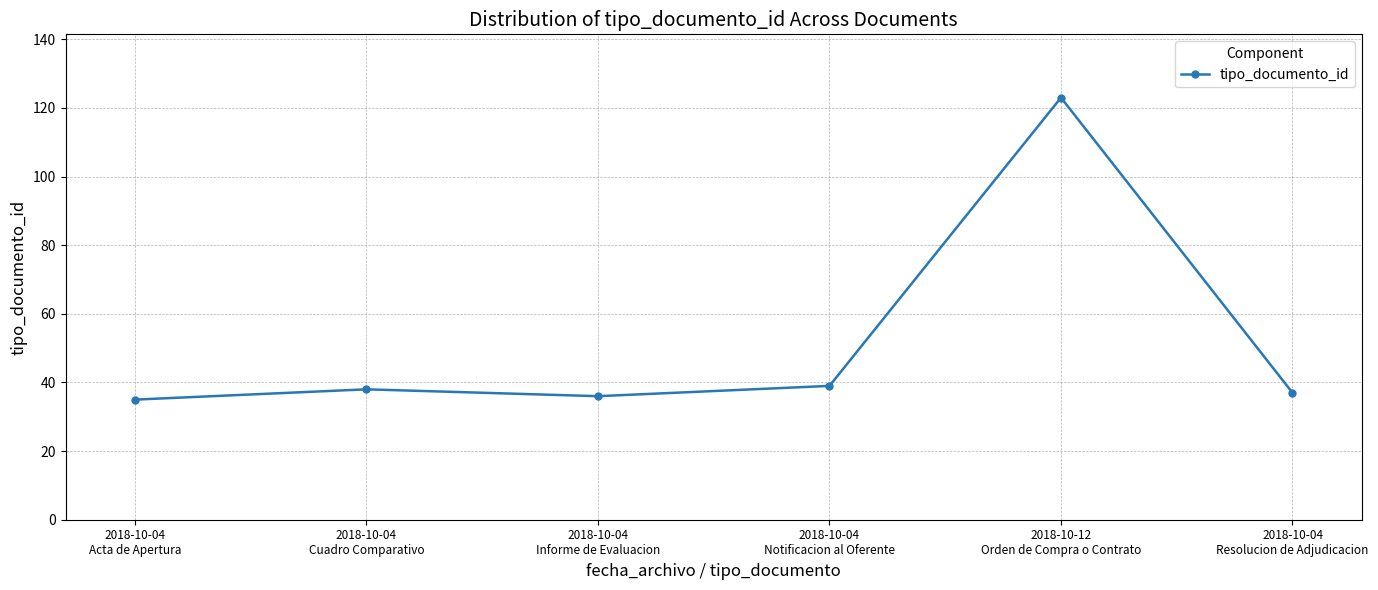

At which category does the data reach its first local peak?

2018-10-04
Cuadro Comparativo